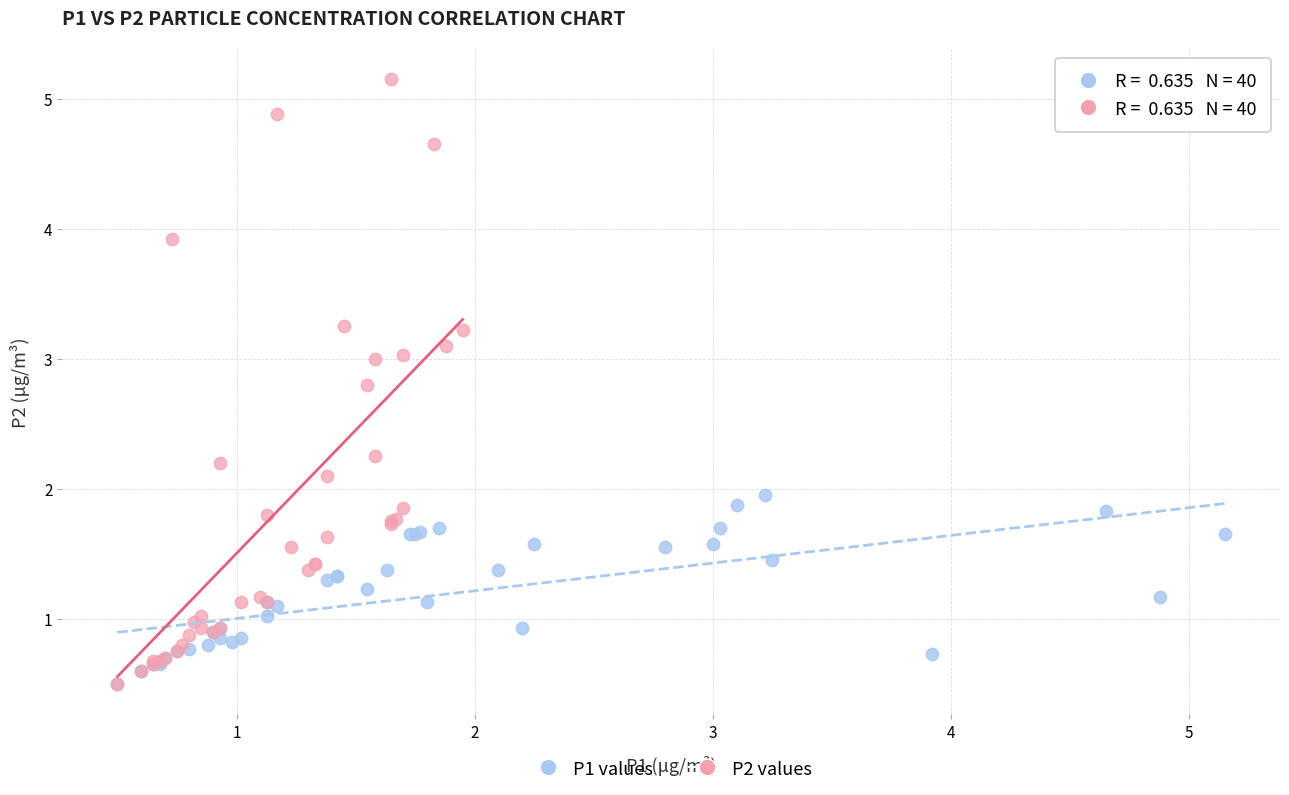

Which series reaches the maximum Y coordinate?

P2 values